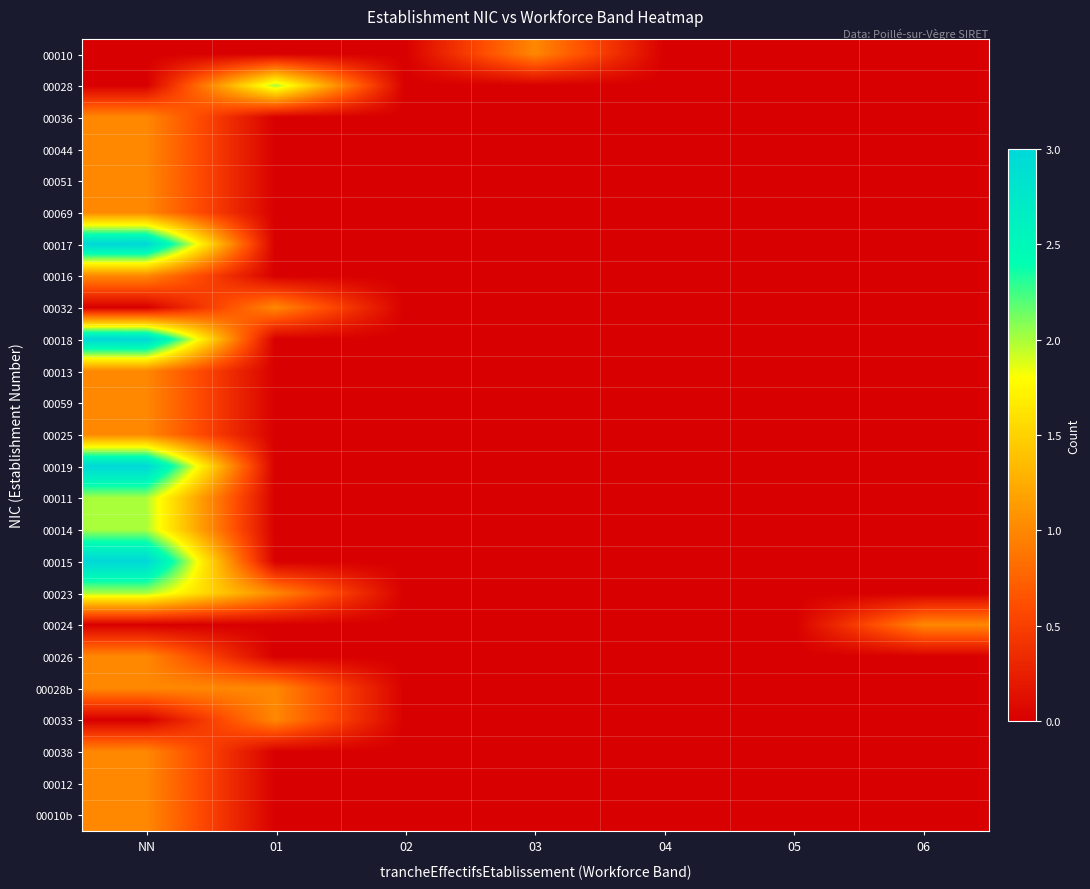

Reading left to right, what are all the values shown in this chart?

00010: NN=0	01=0	02=0	03=1	04=0	05=0	06=0
00028: NN=0	01=2	02=0	03=0	04=0	05=0	06=0
00036: NN=1	01=0	02=0	03=0	04=0	05=0	06=0
00044: NN=1	01=0	02=0	03=0	04=0	05=0	06=0
00051: NN=1	01=0	02=0	03=0	04=0	05=0	06=0
00069: NN=1	01=0	02=0	03=0	04=0	05=0	06=0
00017: NN=3	01=0	02=0	03=0	04=0	05=0	06=0
00016: NN=1	01=0	02=0	03=0	04=0	05=0	06=0
00032: NN=0	01=1	02=0	03=0	04=0	05=0	06=0
00018: NN=3	01=0	02=0	03=0	04=0	05=0	06=0
00013: NN=1	01=0	02=0	03=0	04=0	05=0	06=0
00059: NN=1	01=0	02=0	03=0	04=0	05=0	06=0
00025: NN=1	01=0	02=0	03=0	04=0	05=0	06=0
00019: NN=3	01=0	02=0	03=0	04=0	05=0	06=0
00011: NN=2	01=0	02=0	03=0	04=0	05=0	06=0
00014: NN=2	01=0	02=0	03=0	04=0	05=0	06=0
00015: NN=3	01=0	02=0	03=0	04=0	05=0	06=0
00023: NN=2	01=1	02=0	03=0	04=0	05=0	06=0
00024: NN=0	01=0	02=0	03=0	04=0	05=0	06=1
00026: NN=1	01=0	02=0	03=0	04=0	05=0	06=0
00028b: NN=1	01=1	02=0	03=0	04=0	05=0	06=0
00033: NN=0	01=1	02=0	03=0	04=0	05=0	06=0
00038: NN=1	01=0	02=0	03=0	04=0	05=0	06=0
00012: NN=1	01=0	02=0	03=0	04=0	05=0	06=0
00010b: NN=1	01=0	02=0	03=0	04=0	05=0	06=0